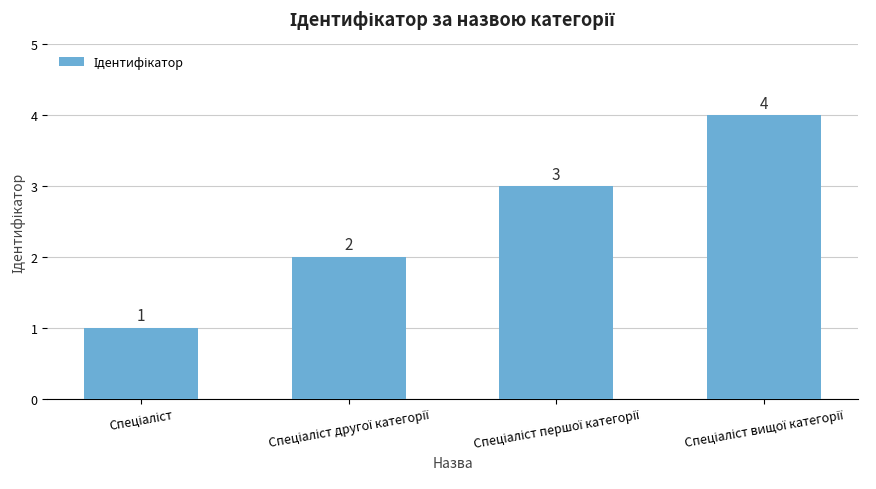

How many data points are less than 3?

2